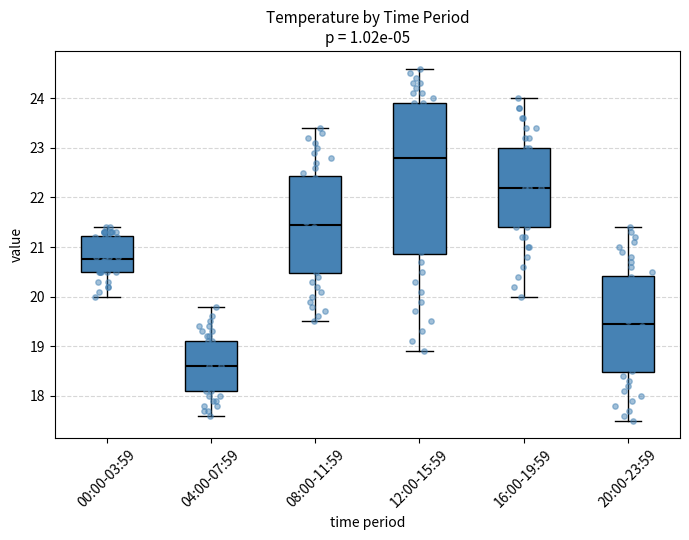

Reading left to right, transcribe this box plot: for each box, give where its median line is, the range the box spans, and where its two whiskers end, as read against the y-axis. The values are not printed on the chart, so give them approximately, as read against the axis.

00:00-03:59: median 20.8, box 20.5 to 21.2, whiskers 20.0 to 21.4
04:00-07:59: median 18.6, box 18.1 to 19.1, whiskers 17.6 to 19.8
08:00-11:59: median 21.5, box 20.5 to 22.4, whiskers 19.5 to 23.4
12:00-15:59: median 22.8, box 20.9 to 23.9, whiskers 18.9 to 24.6
16:00-19:59: median 22.2, box 21.4 to 23.0, whiskers 20.0 to 24.0
20:00-23:59: median 19.5, box 18.5 to 20.4, whiskers 17.5 to 21.4